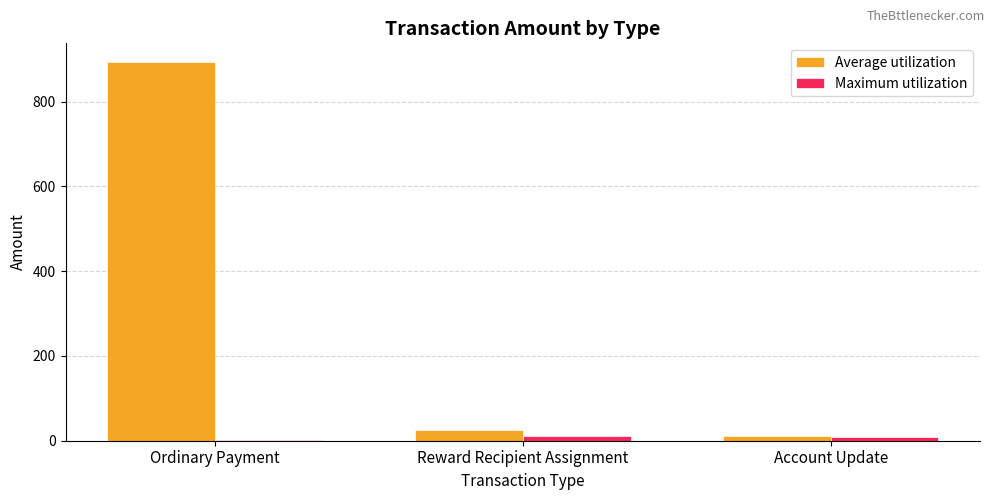

What is the greatest value displayed?

893.0